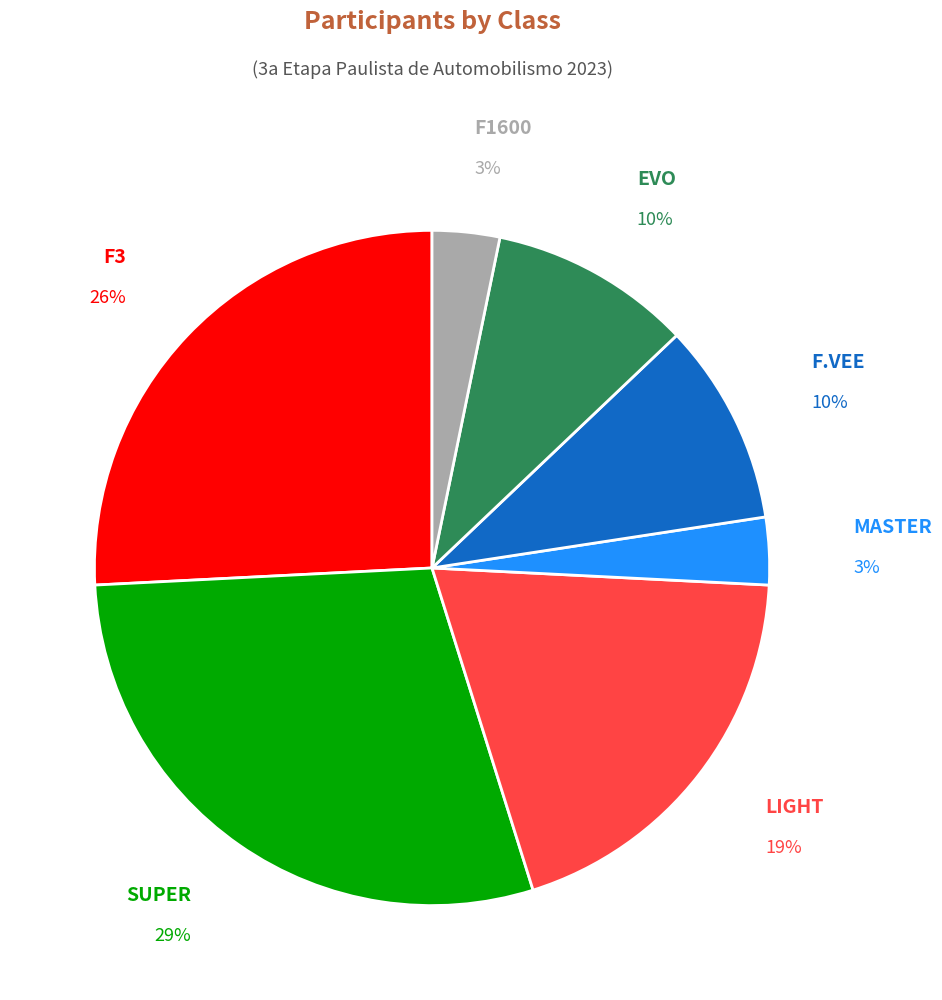

To the nearest percent, what is the difference between the largest and smallest slice percentages?

26%